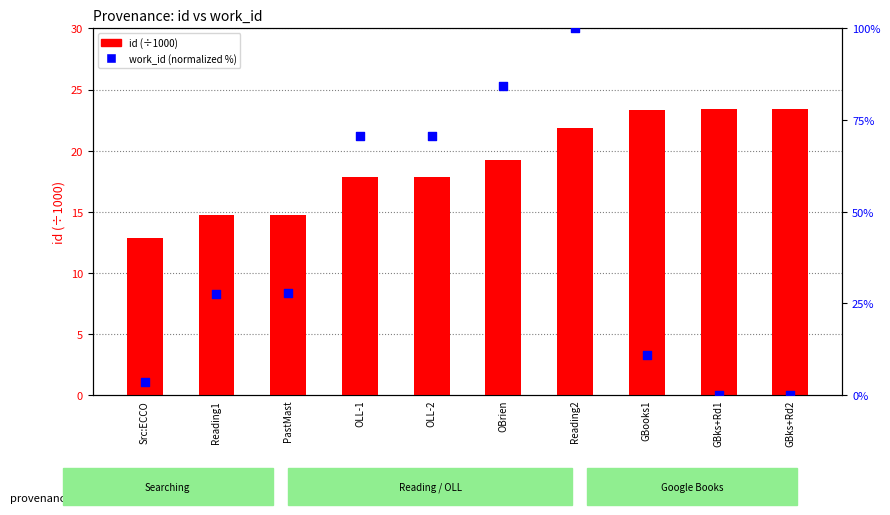

At how many categories does at least one series exceed 15?

9